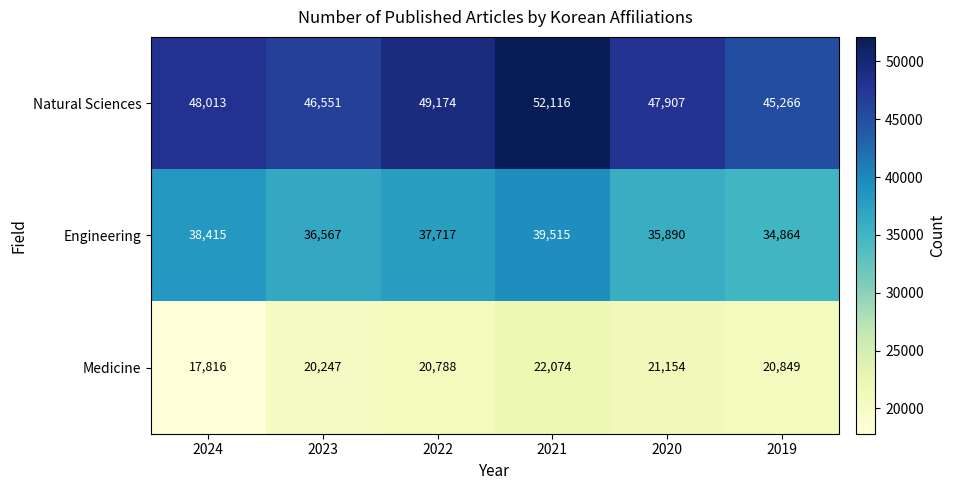

Which series has the largest total across all categories?

Natural Sciences